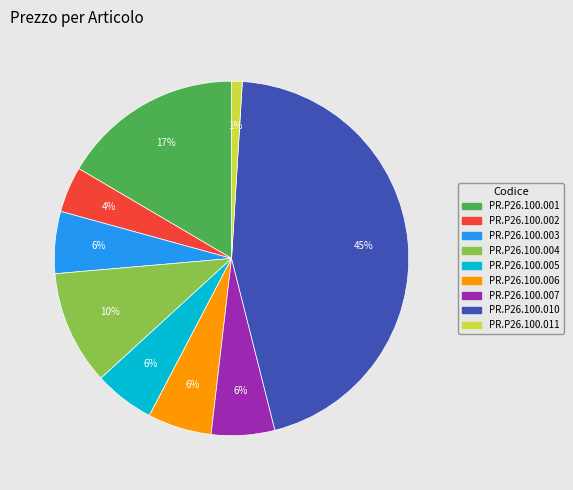

Combined, do PR.P26.100.003 and PR.P26.100.006 account for over 50%?

No